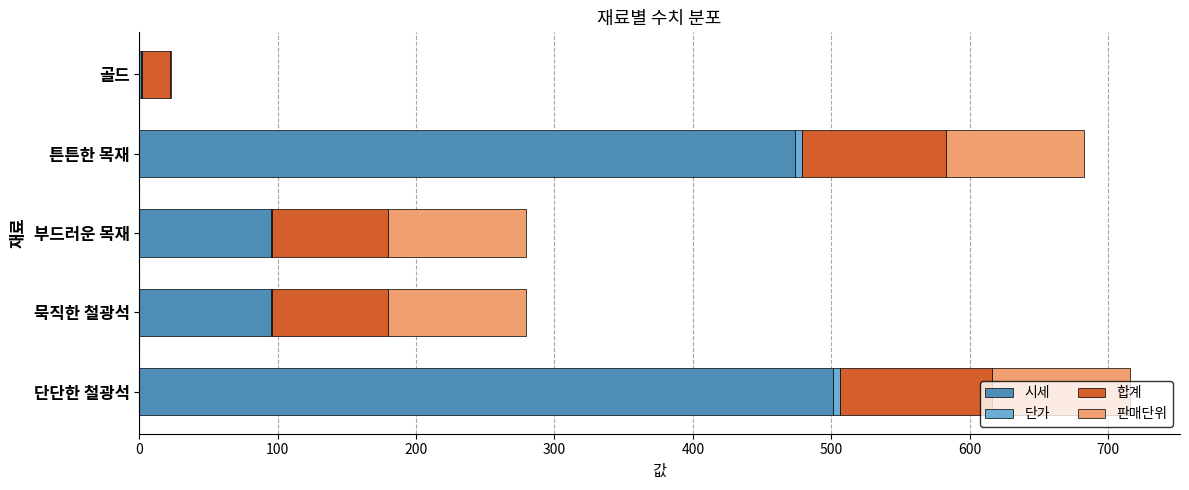

Which category has the highest value in the 시세 series?

단단한 철광석